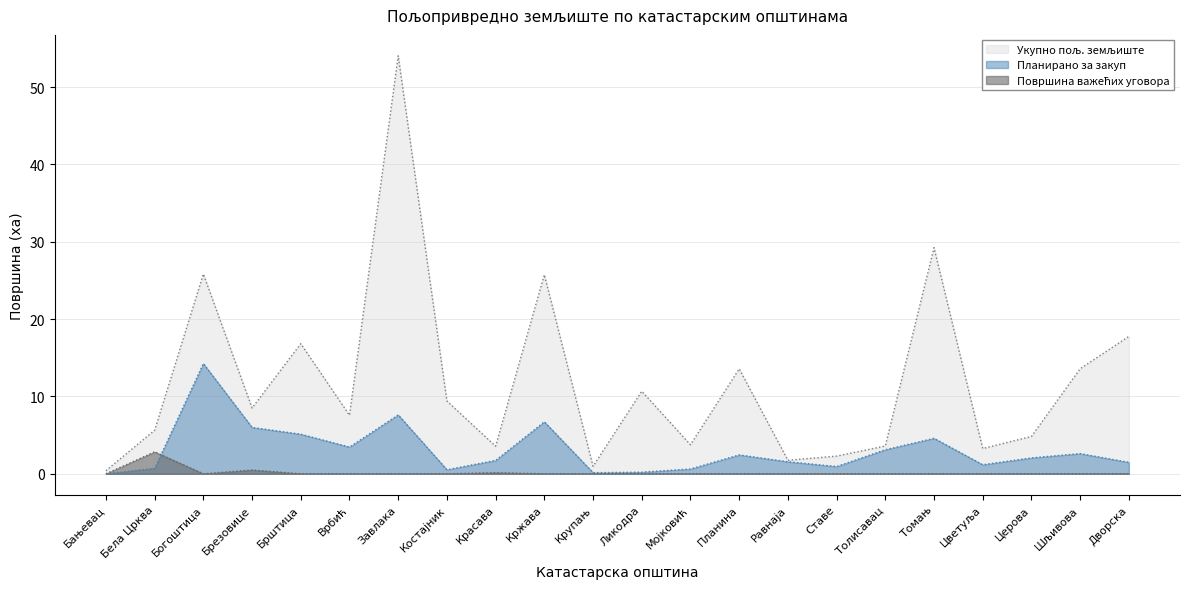

In Планирано за закуп, how many points are higher than both neighbors (excluding endpoints)?

6